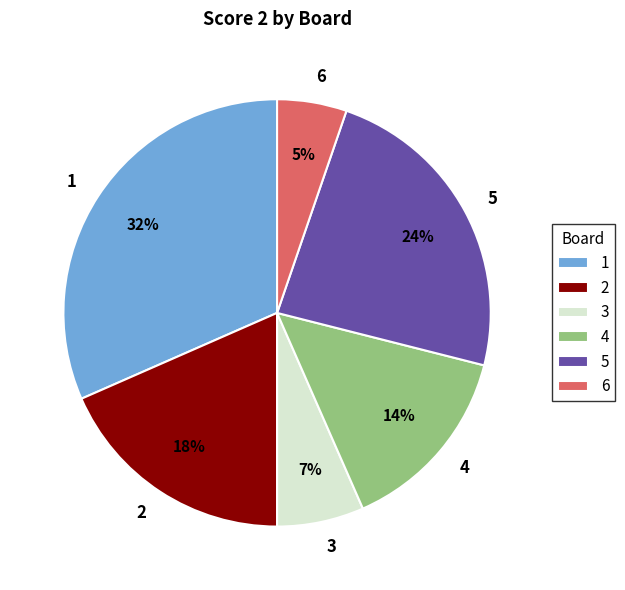

What is the largest slice in the pie chart?

1